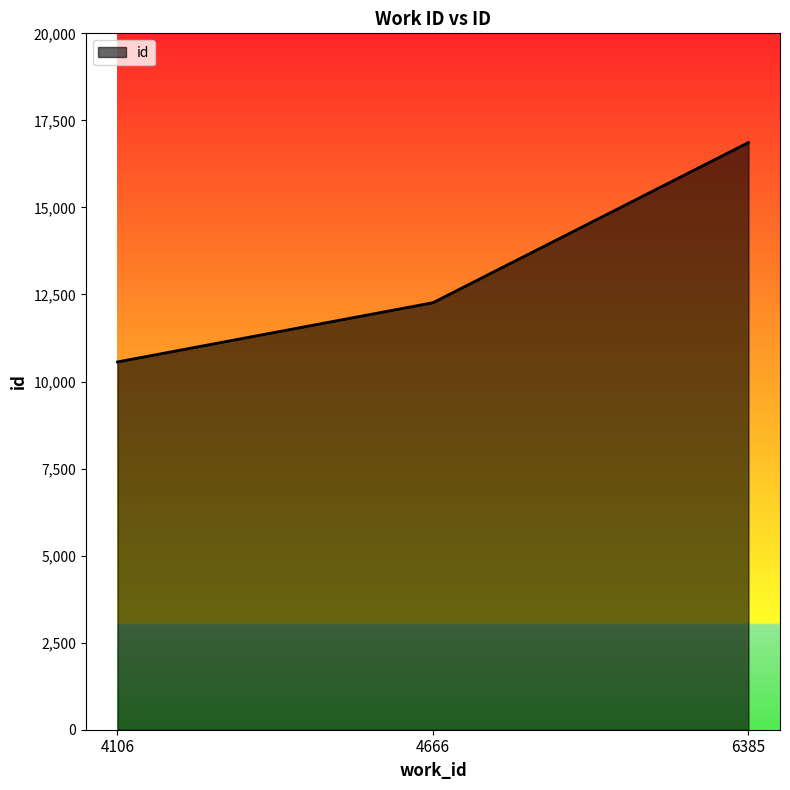

What value does the data have at 4666, to the nearest 50?

12250